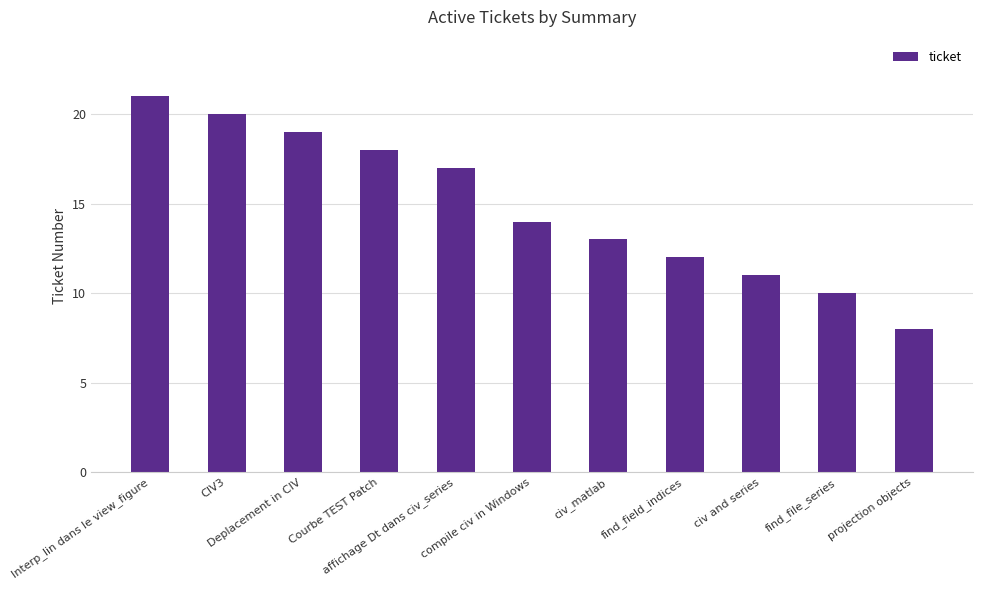

Reading left to right, extract all data points from this chart.

21	20	19	18	17	14	13	12	11	10	8